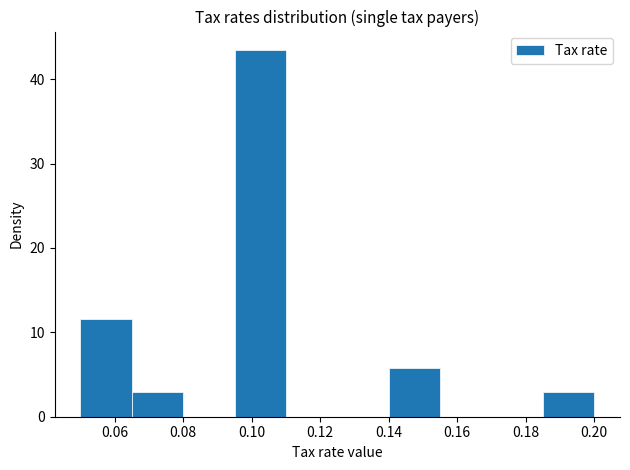

Reading left to right, list every bar in this chart as the range it spans on the x-axis followed by its height. Neither the bar edges nor the heights are printed on the chart, so give them approximately, as read against the axes.

0.050 to 0.065: 12
0.065 to 0.080: 3
0.080 to 0.095: 0
0.095 to 0.110: 43
0.110 to 0.125: 0
0.125 to 0.140: 0
0.140 to 0.155: 6
0.155 to 0.170: 0
0.170 to 0.185: 0
0.185 to 0.200: 3